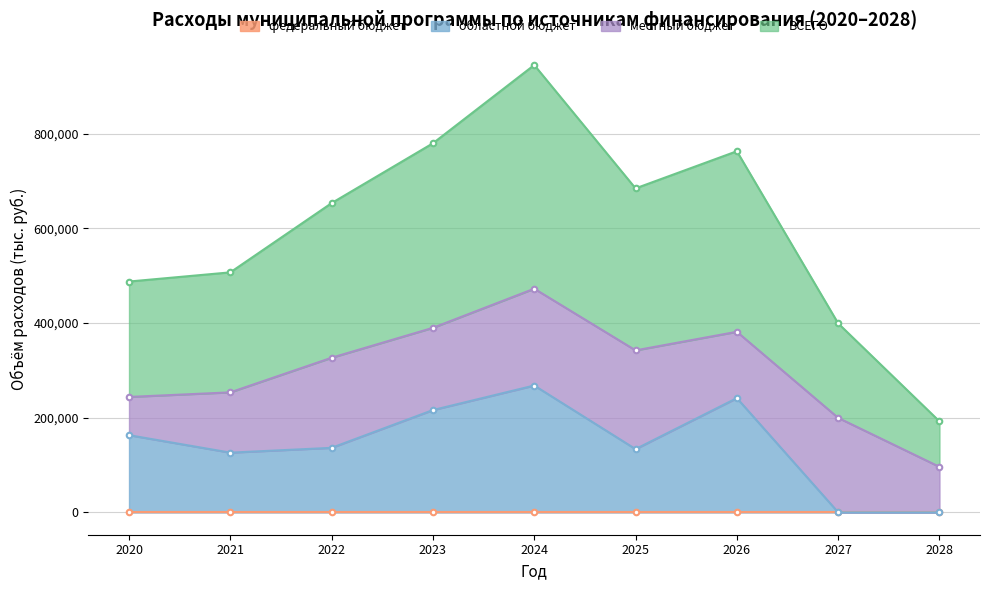

Which series has the largest range (max minus min)?

ВСЕГО